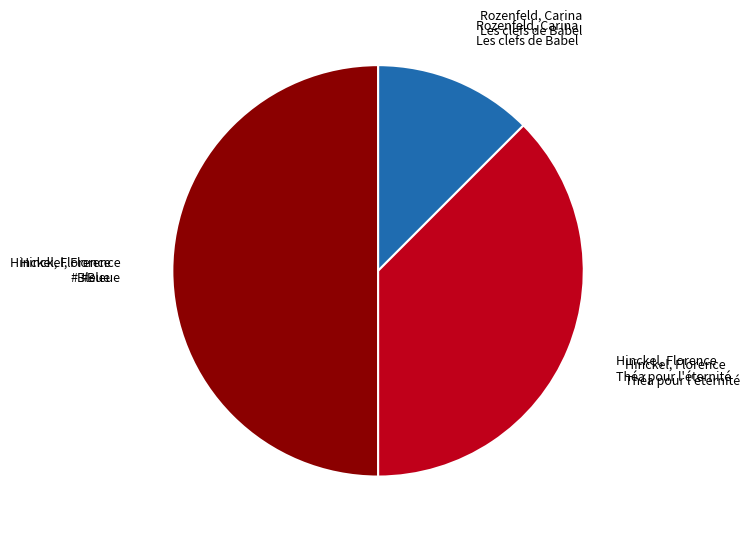

How many slices are in this pie chart?

3